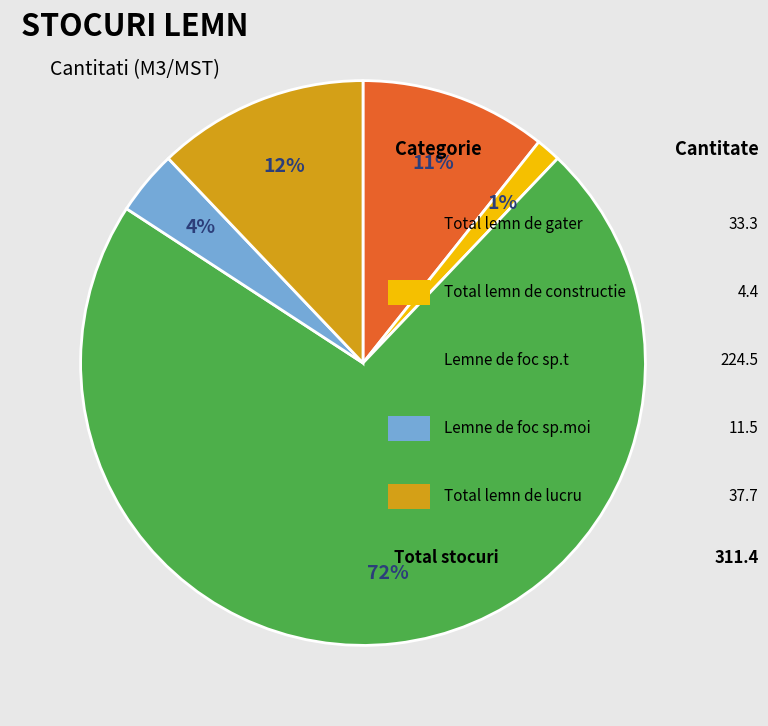

Does any single category account for the majority?

Yes